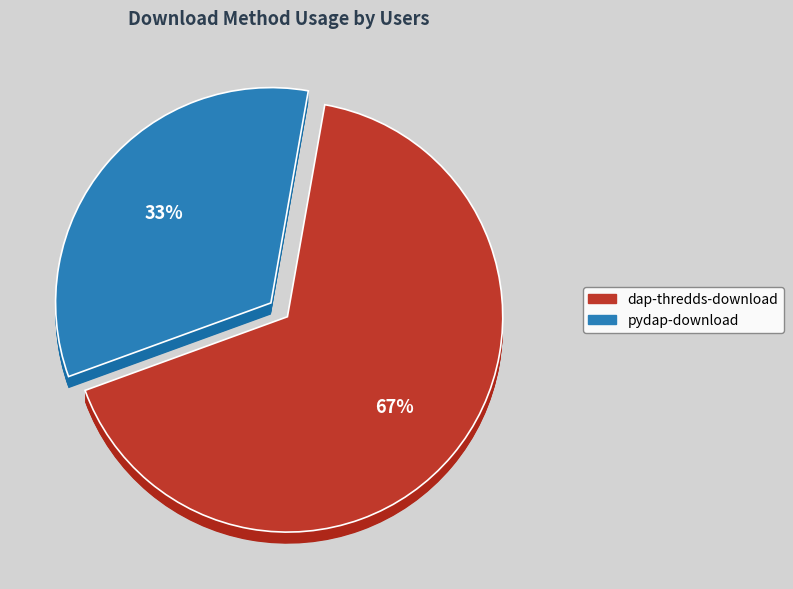

Which has a higher value, dap-thredds-download or pydap-download?

dap-thredds-download